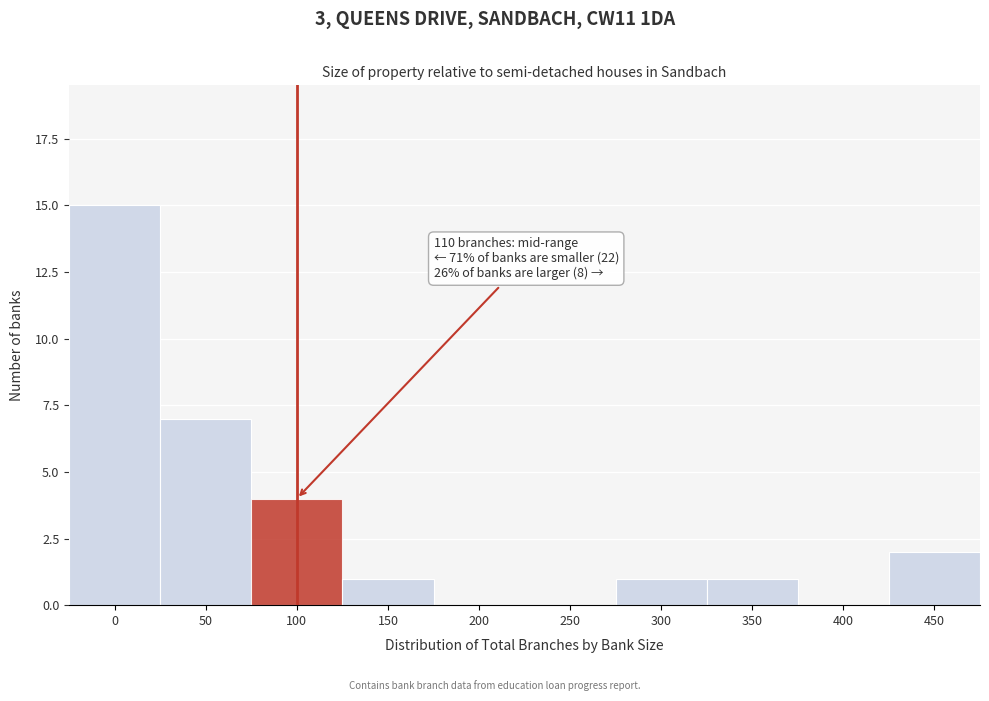

Reading right to left, transcribe all the data shown in this chart.

450=2	400=0	350=1	300=1	250=0	200=0	150=1	100=4	50=7	0=15